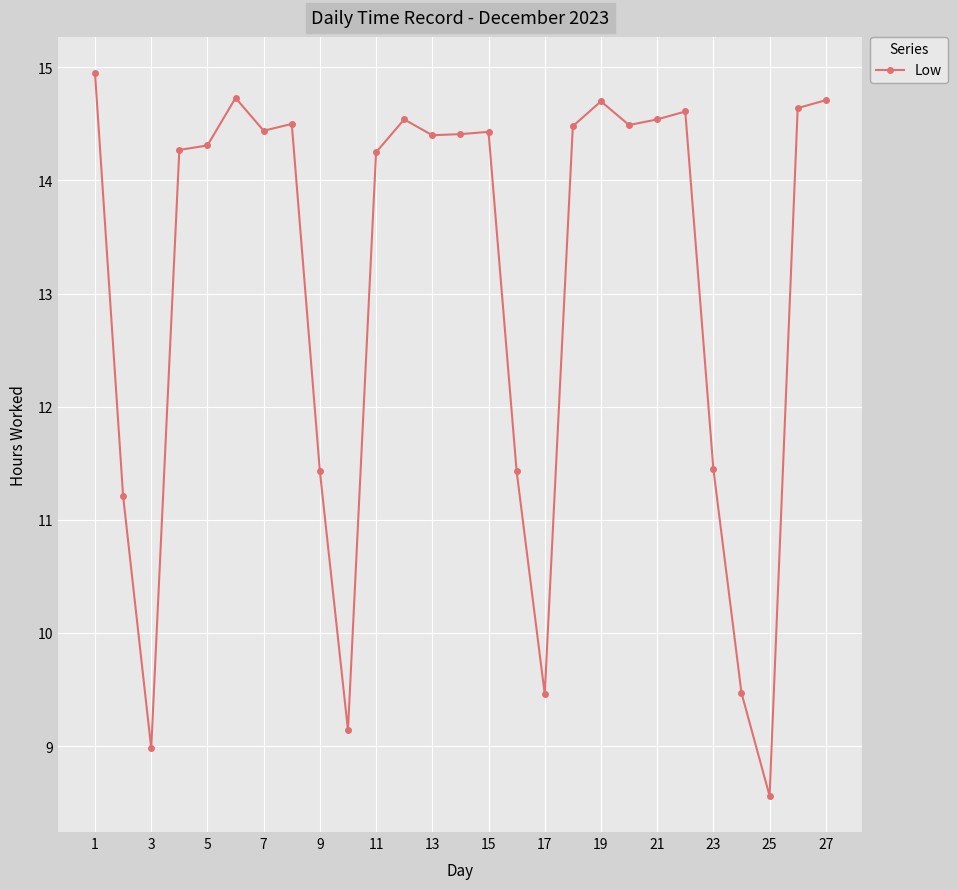

What is the minimum value shown in the chart?

8.6